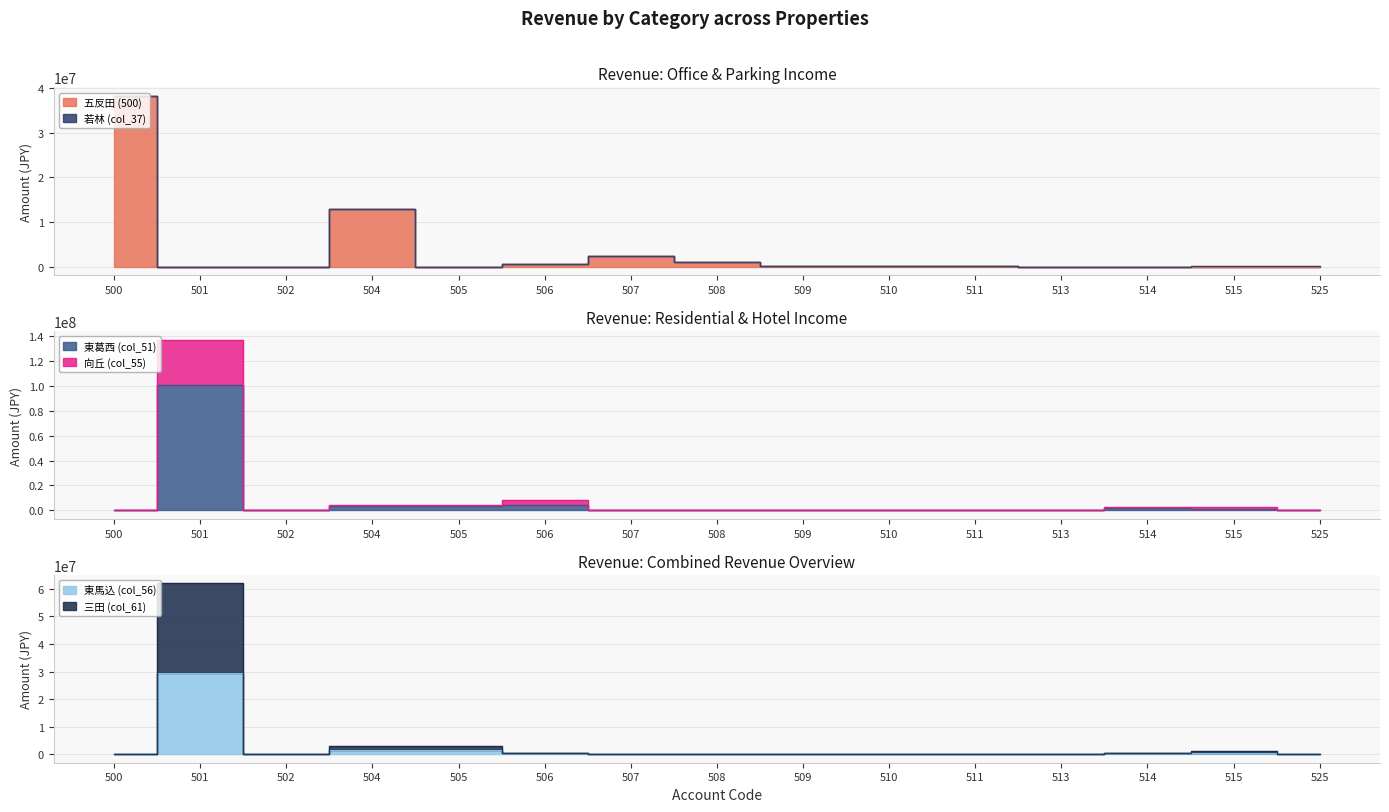

List the labels in order of col_51 value, largest first.

501, 506, 504, 505, 514, 515, 525, 510, 500, 502, 507, 508, 509, 511, 513